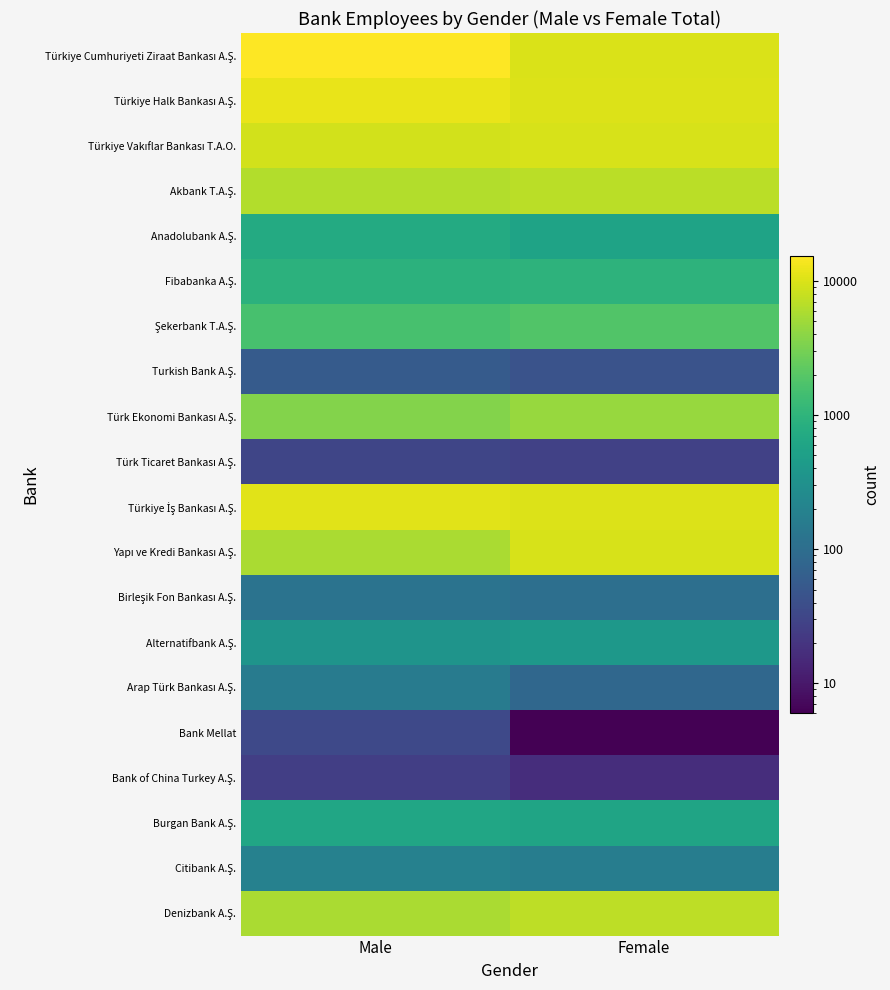

What is the total value across all series at Male?

72955